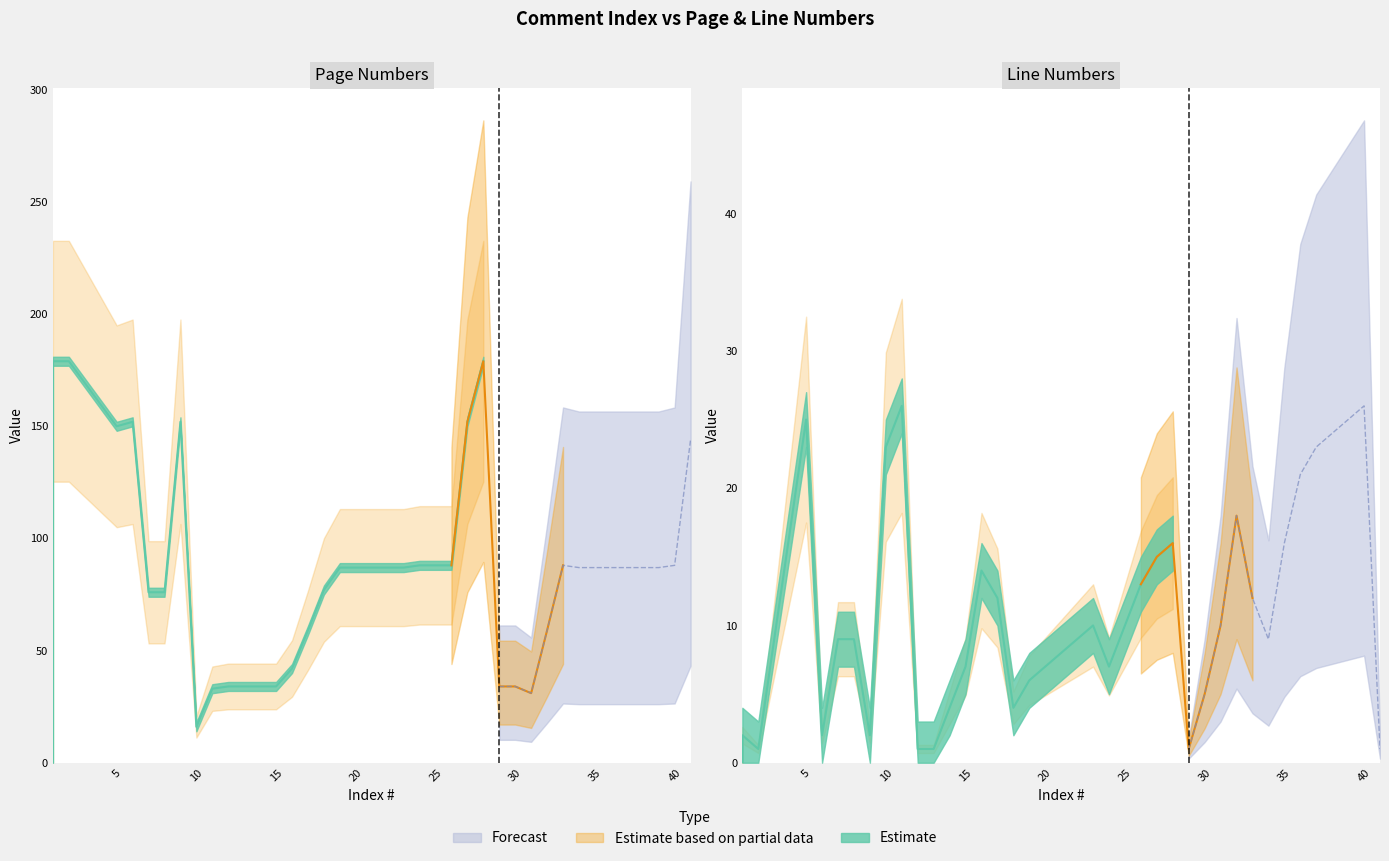

How many times do Page and Line cross each other?

2